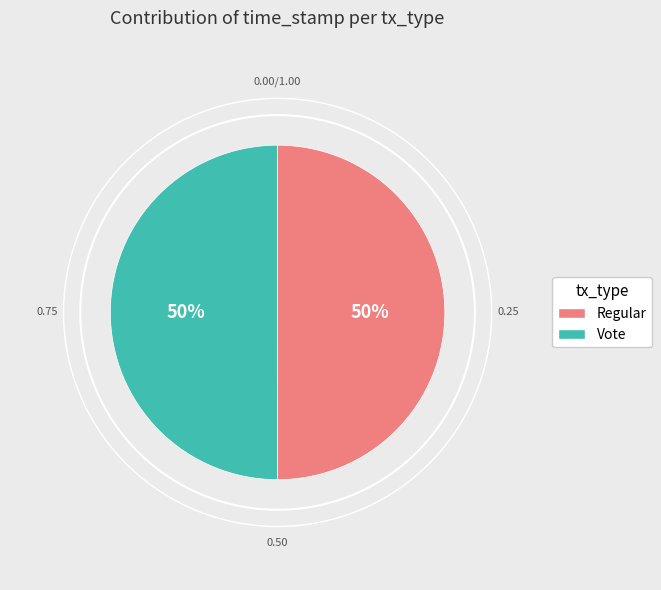

How many segments does this pie chart have?

2